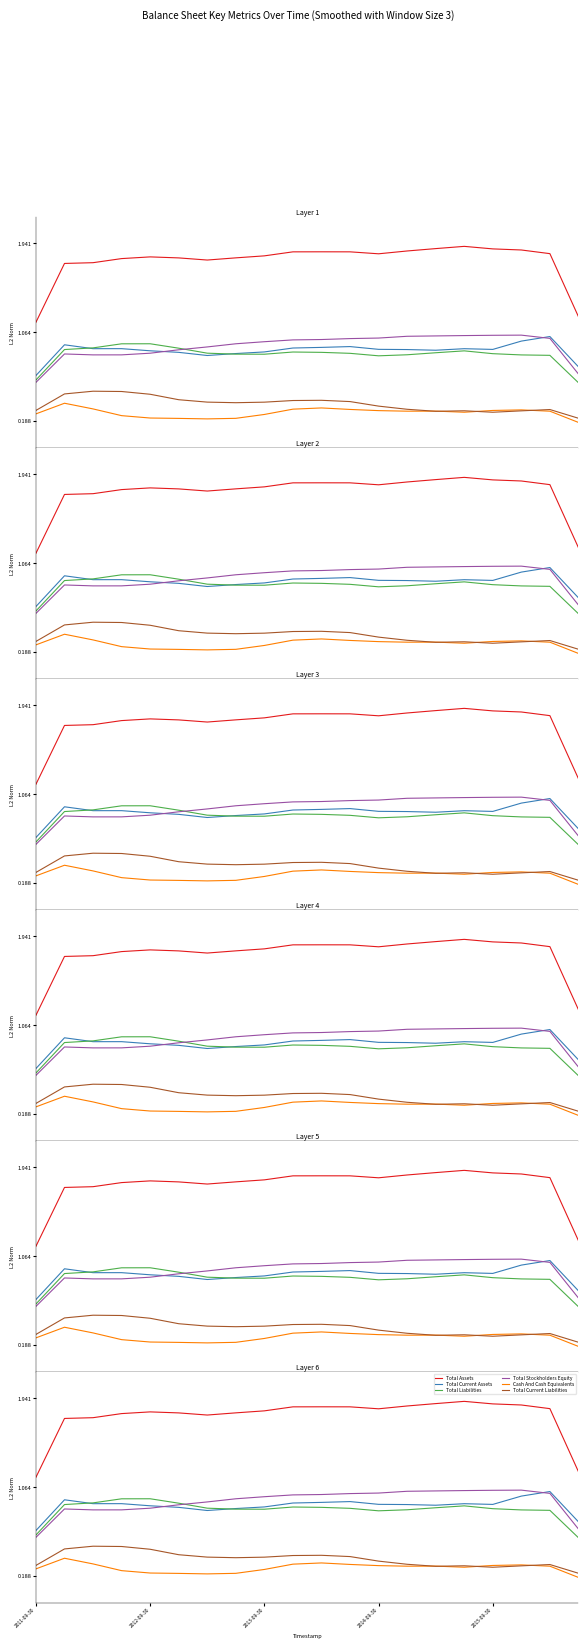

What position from the left is 13?

14